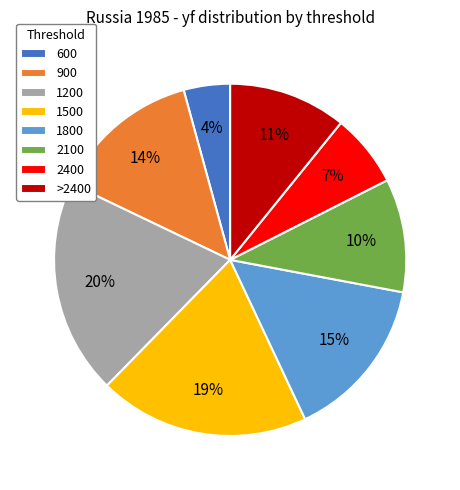

Which has a higher value, 2100 or 1500?

1500